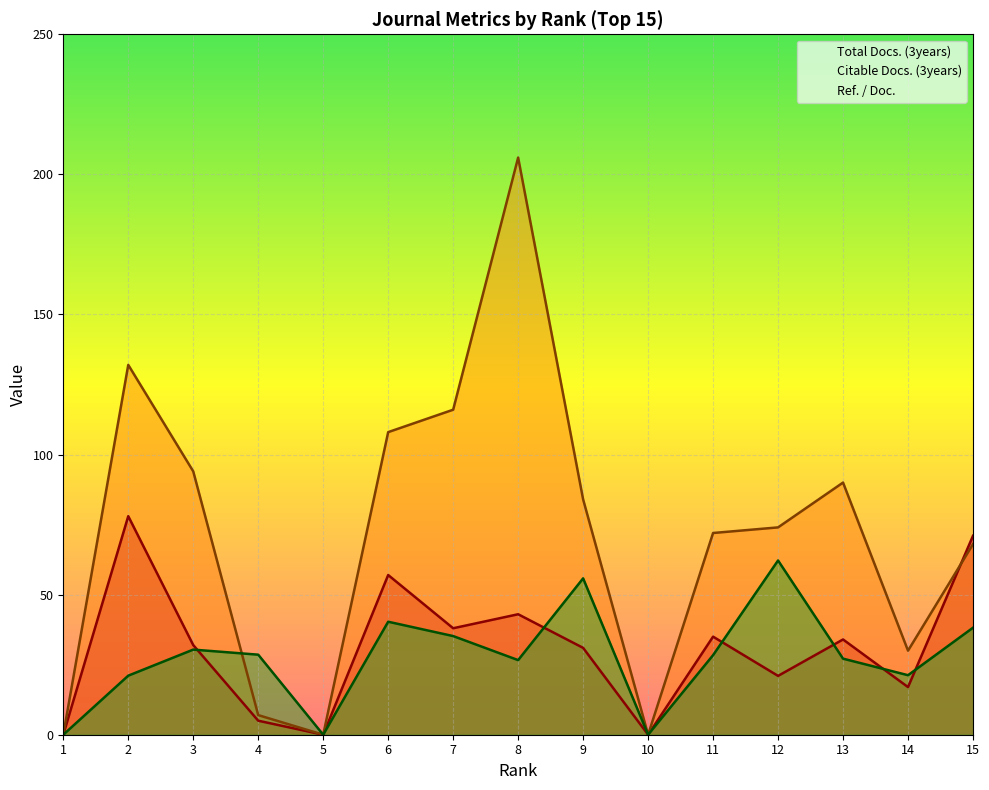

True or false: Ref. / Doc. has more than 1 points higher than both neighbors.

True